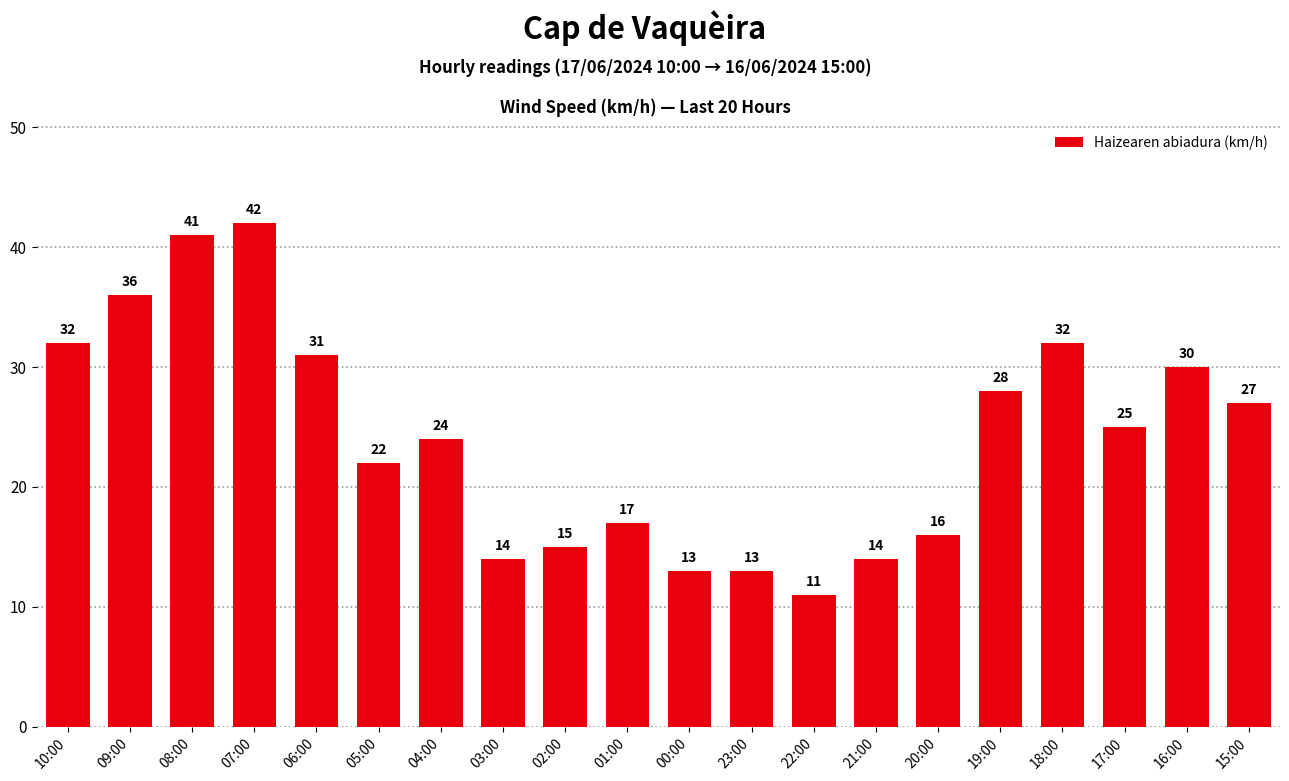

How many distinct data groups are displayed?

1